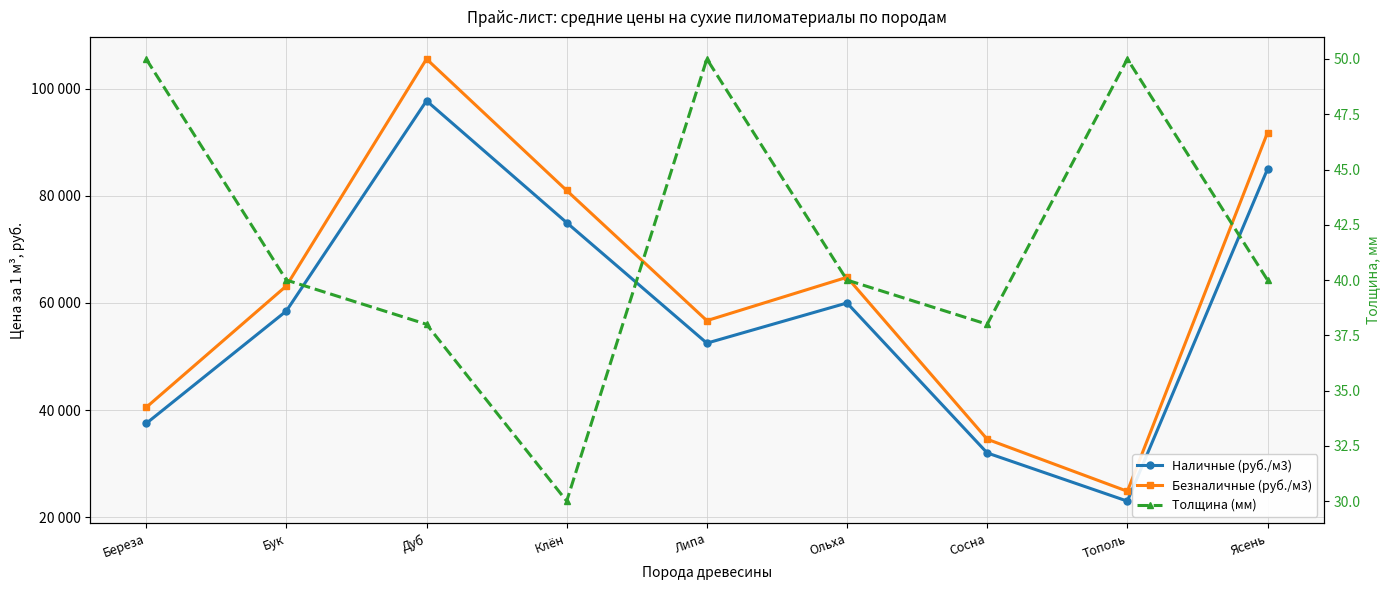

Rank the series by their maximum value, from highest to lowest.

Безналичные (руб./м3), Наличные (руб./м3), Толщина (мм)